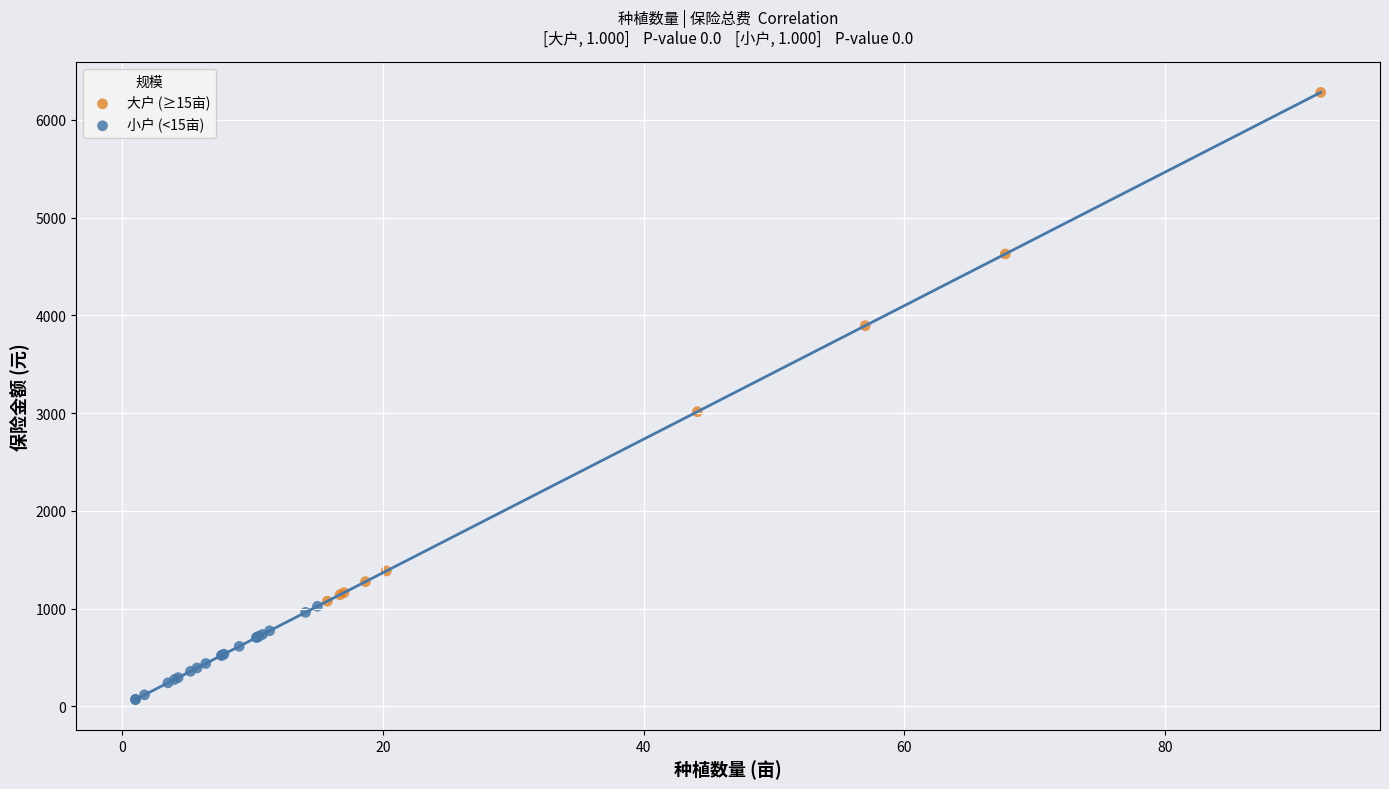

Which series reaches the maximum Y coordinate?

大户 (≥15亩)